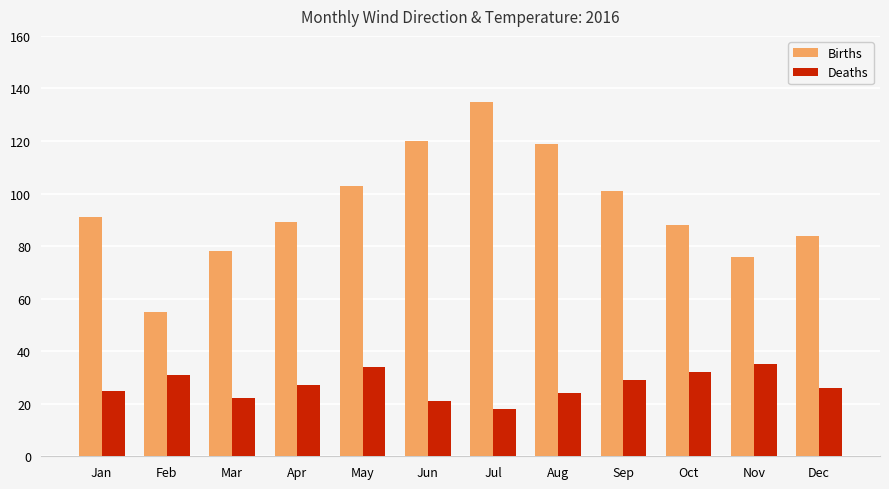

Is the value of Deaths at May greater than the value of Births at Nov?

No